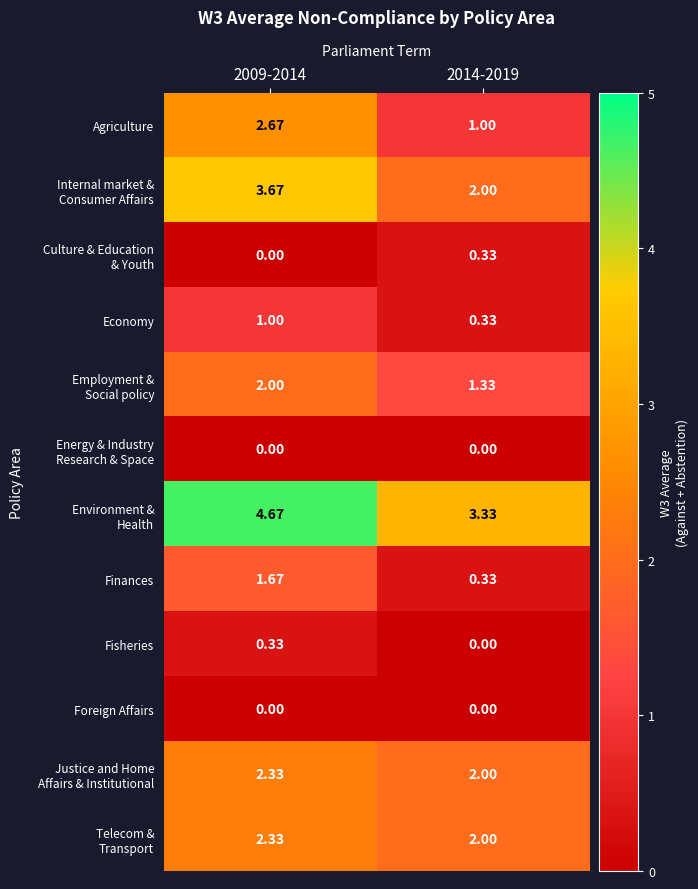

How many distinct data groups are displayed?

12